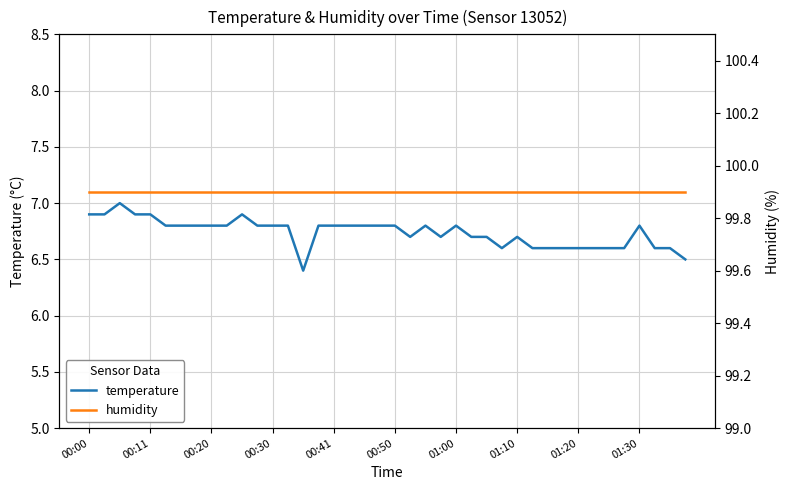

True or false: temperature has more than 0 points higher than both neighbors.

True